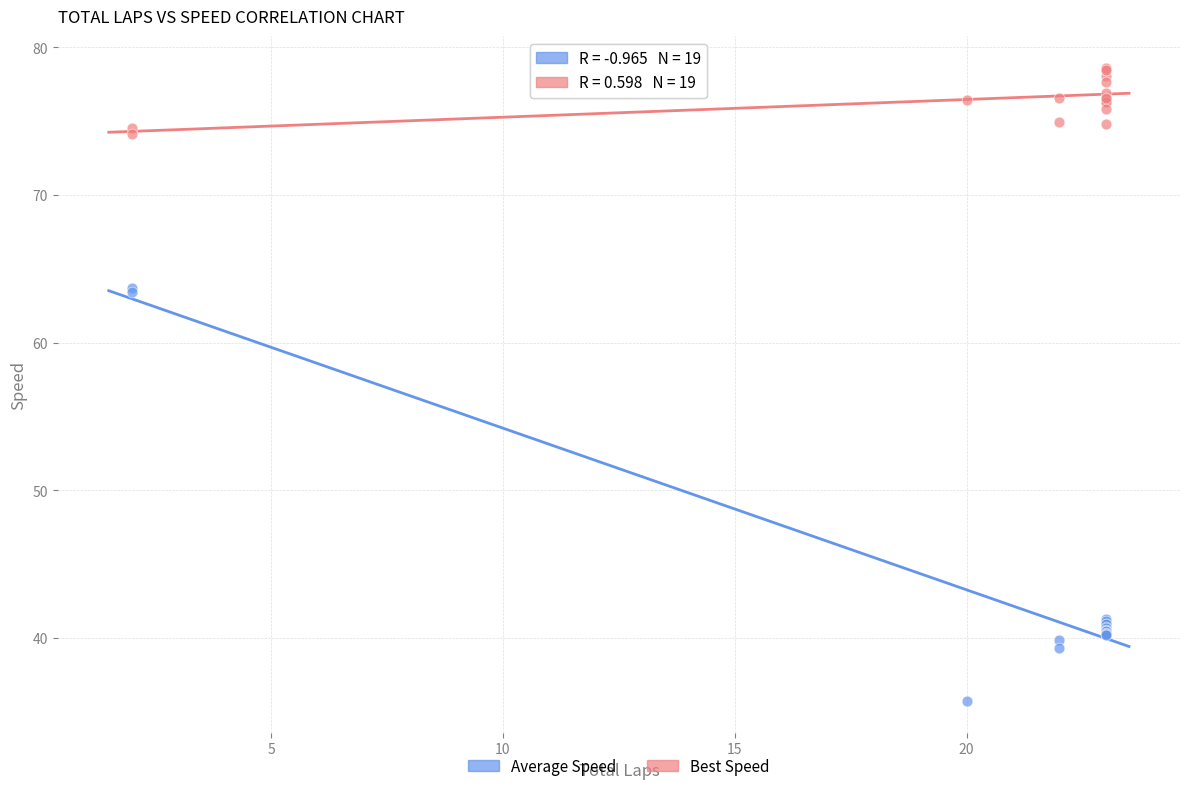

What is the X range (max minus min) for the scatter plot?

21.0